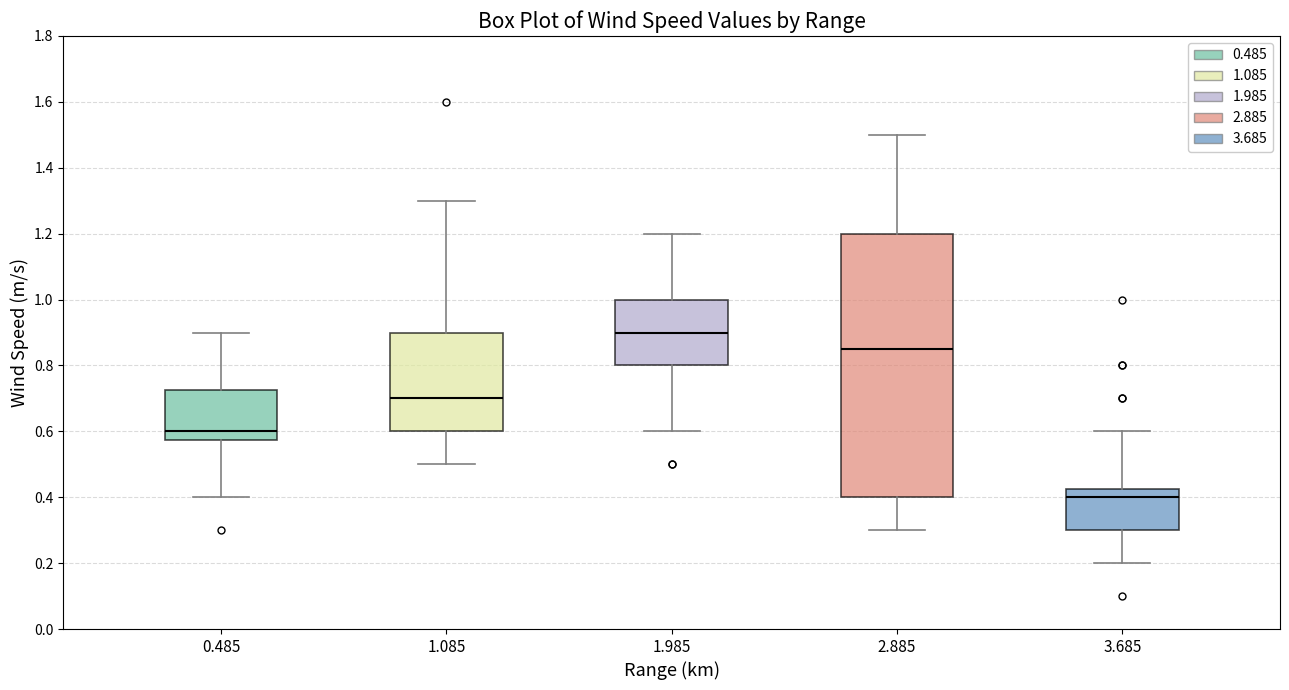

Reading left to right, transcribe this box plot: for each box, give where its median line is, the range the box spans, and where its two whiskers end, as read against the y-axis. The values are not printed on the chart, so give them approximately, as read against the axis.

0.485: median 0.60, box 0.58 to 0.72, whiskers 0.40 to 0.90
1.085: median 0.70, box 0.60 to 0.90, whiskers 0.50 to 1.30
1.985: median 0.90, box 0.80 to 1.00, whiskers 0.60 to 1.20
2.885: median 0.86, box 0.40 to 1.20, whiskers 0.30 to 1.50
3.685: median 0.40, box 0.30 to 0.42, whiskers 0.20 to 0.60